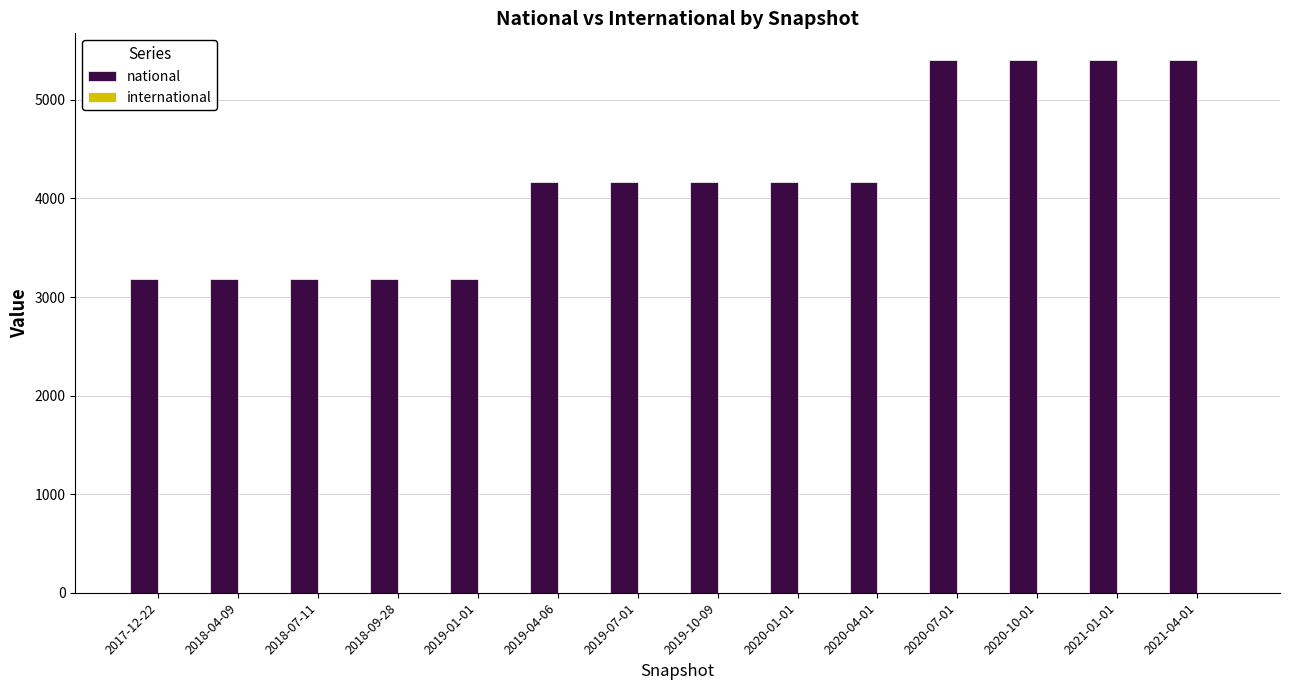

What is the greatest value displayed?

5405